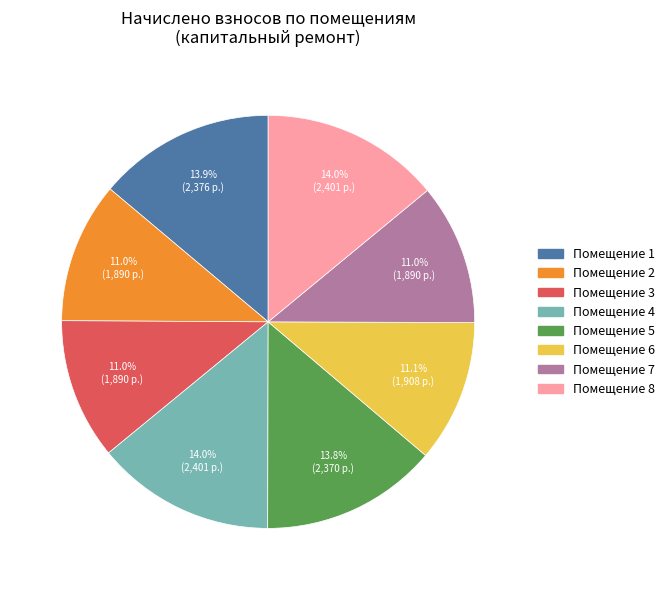

Is there a majority slice in this chart?

No